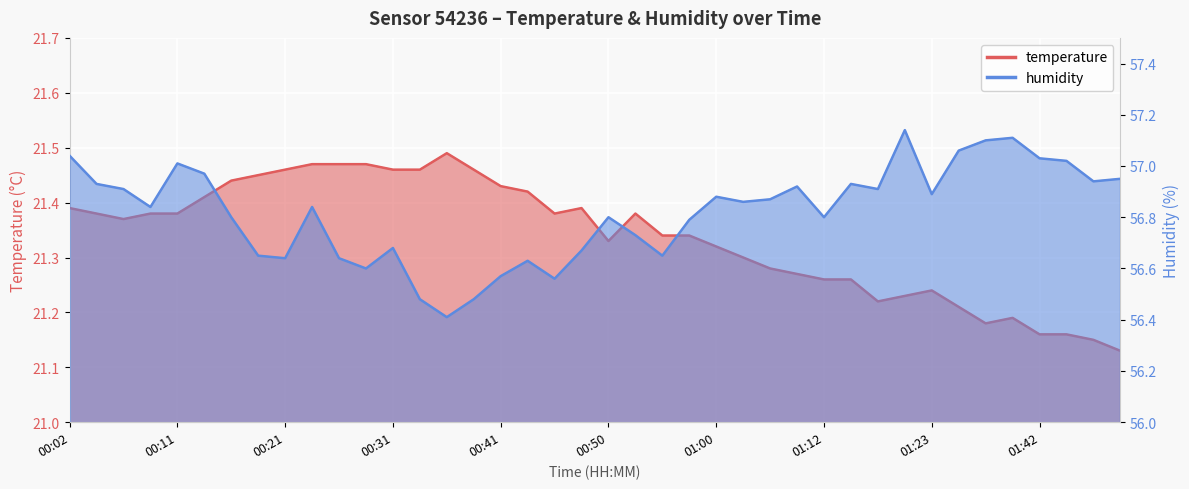

Between 00:14 and 01:10, which is larger?

00:14